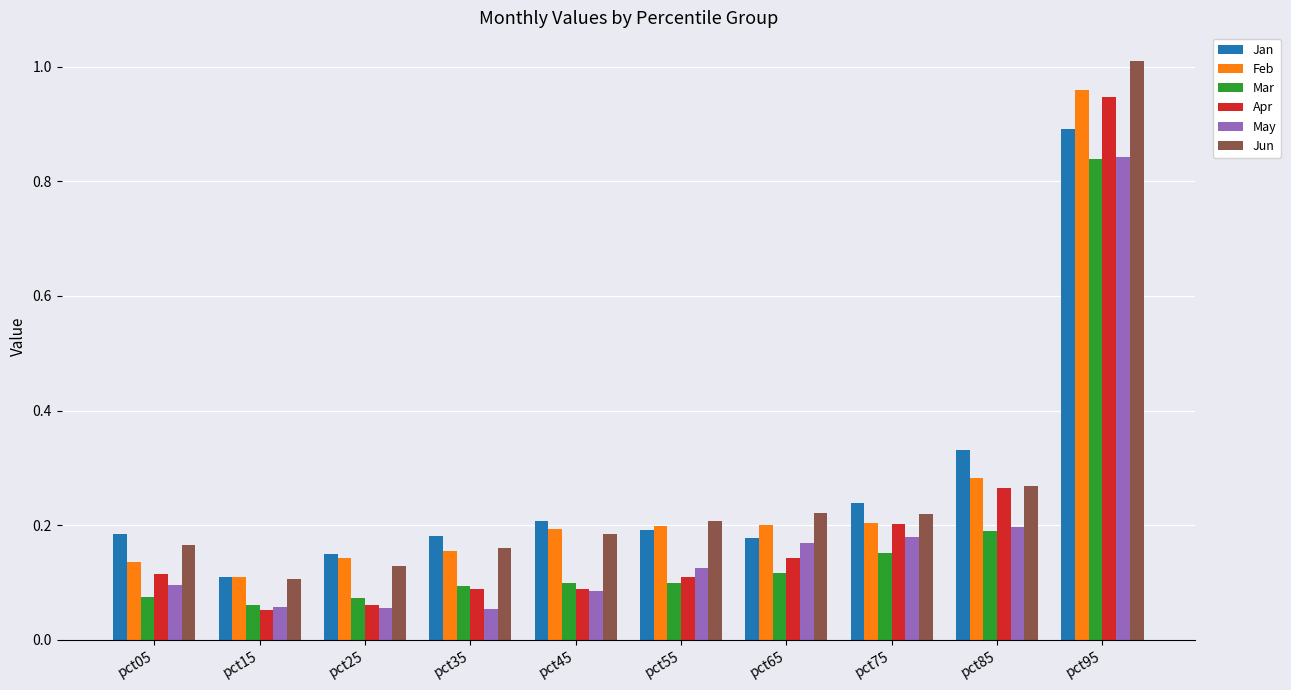

Which series changed the most between pct35 and pct95?

Apr